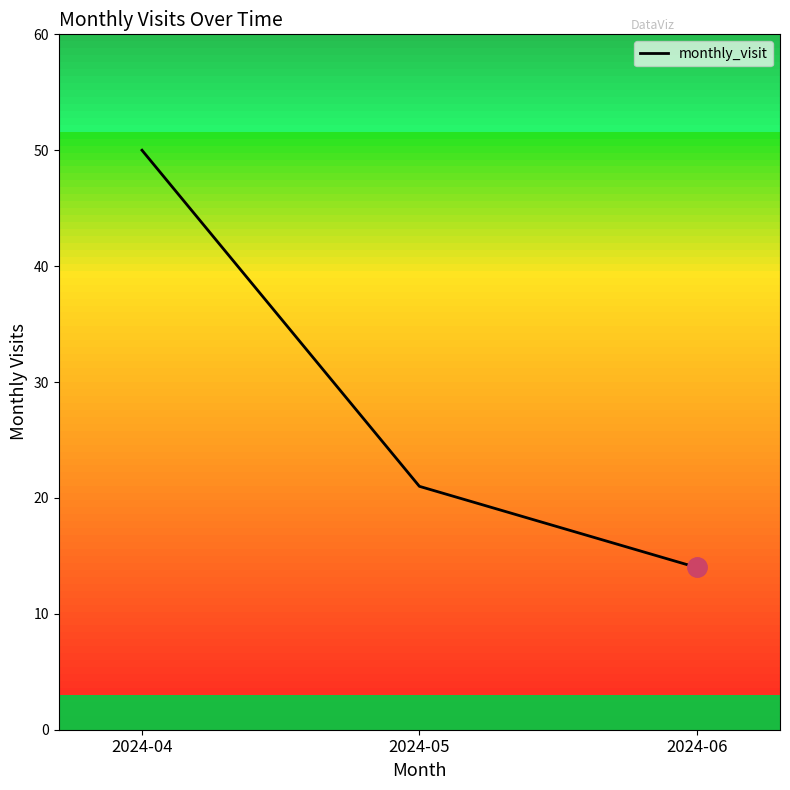

Is it true that the value at 2024-04 is 50?

True